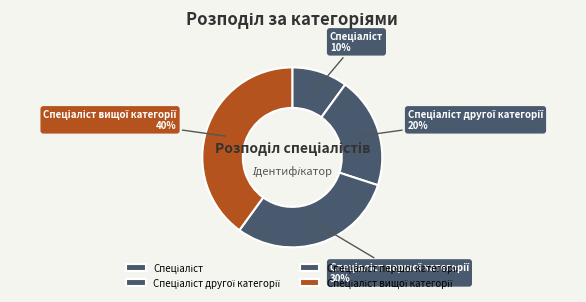

Is there any slice that represents more than half of the pie?

No